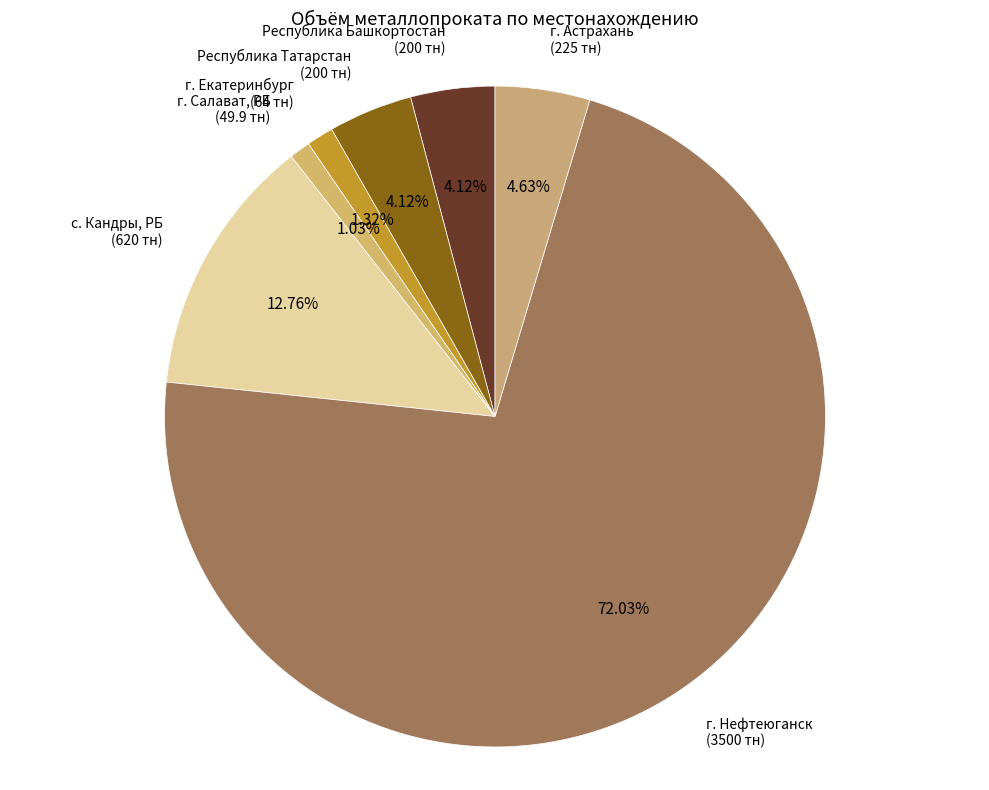

Rank the categories by value from lowest to highest.

г. Салават, РБ, г. Екатеринбург, Республика Башкортостан, Республика Татарстан, г. Астрахань, с. Кандры, РБ, г. Нефтеюганск